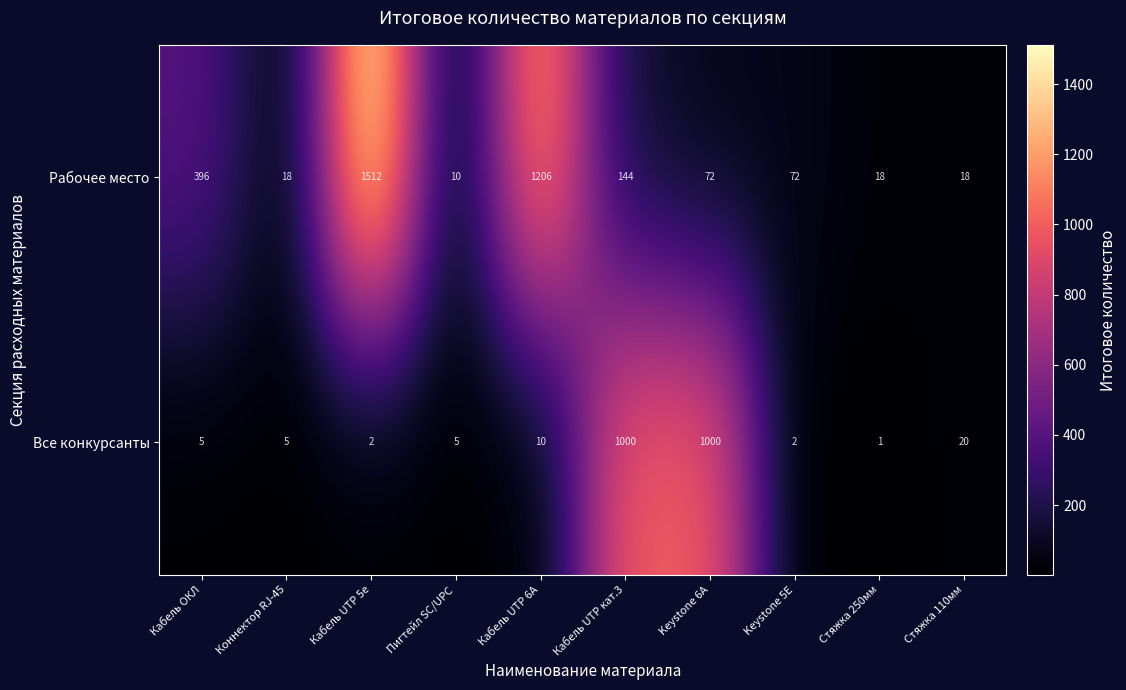

What is the difference between the second highest and second lowest values in the Все конкурсанты series?

998